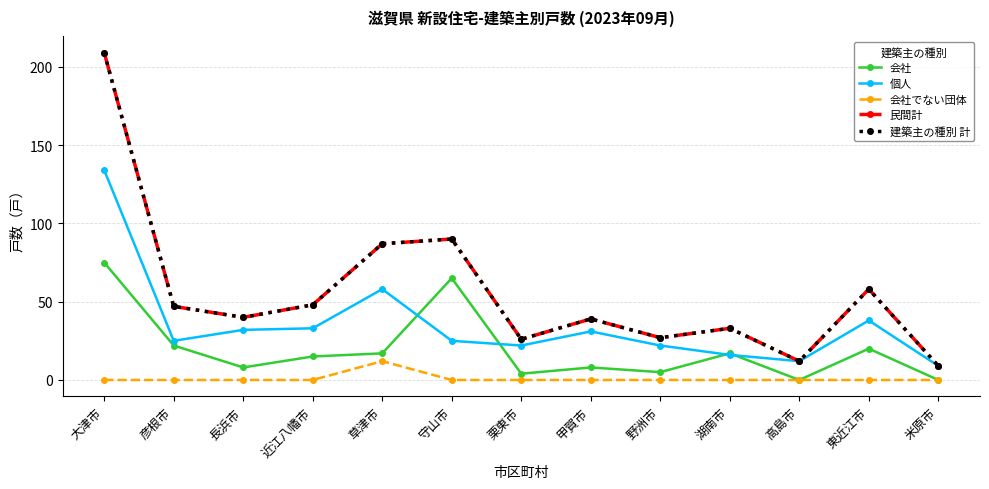

At which category does 会社 reach its first local valley?

長浜市